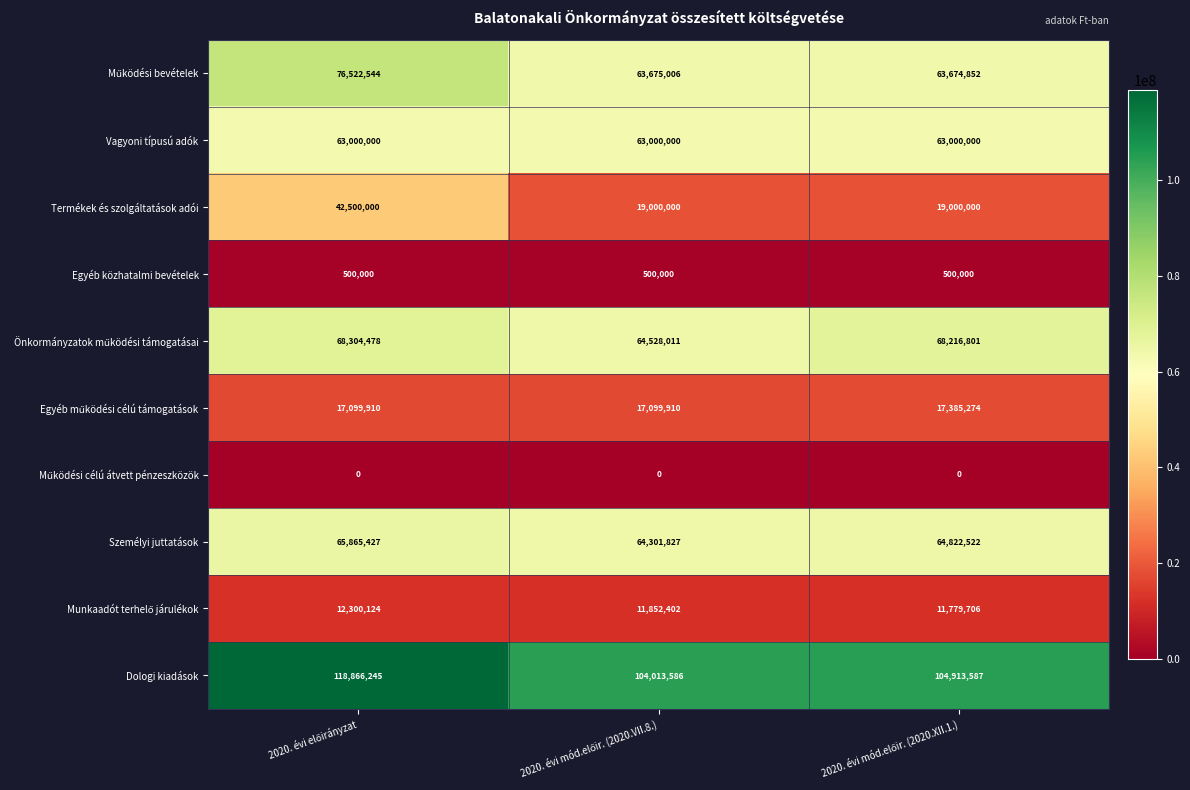

At how many categories does at least one series exceed 95738834?

3